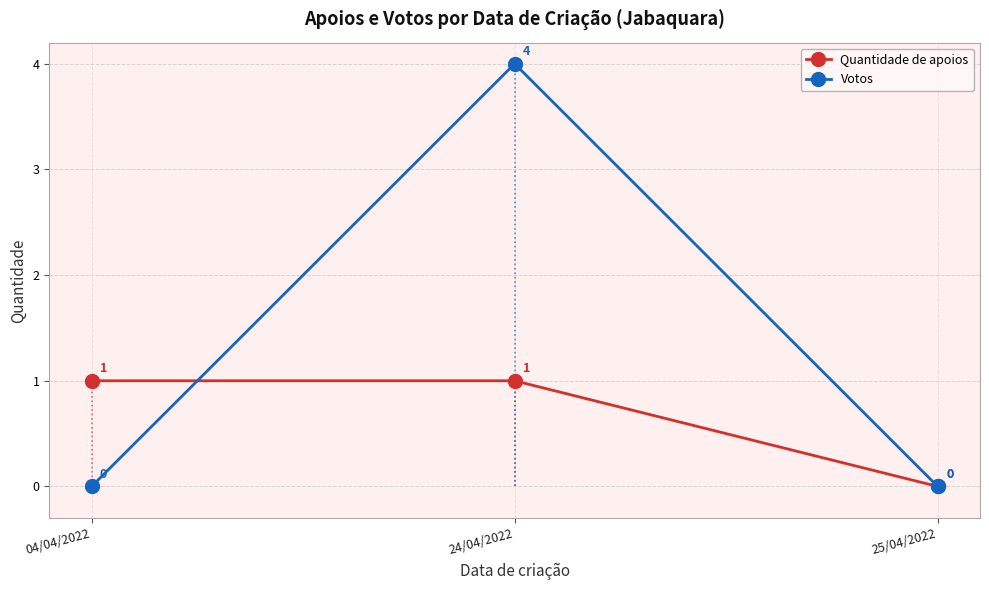

How many lines are shown in the chart?

2